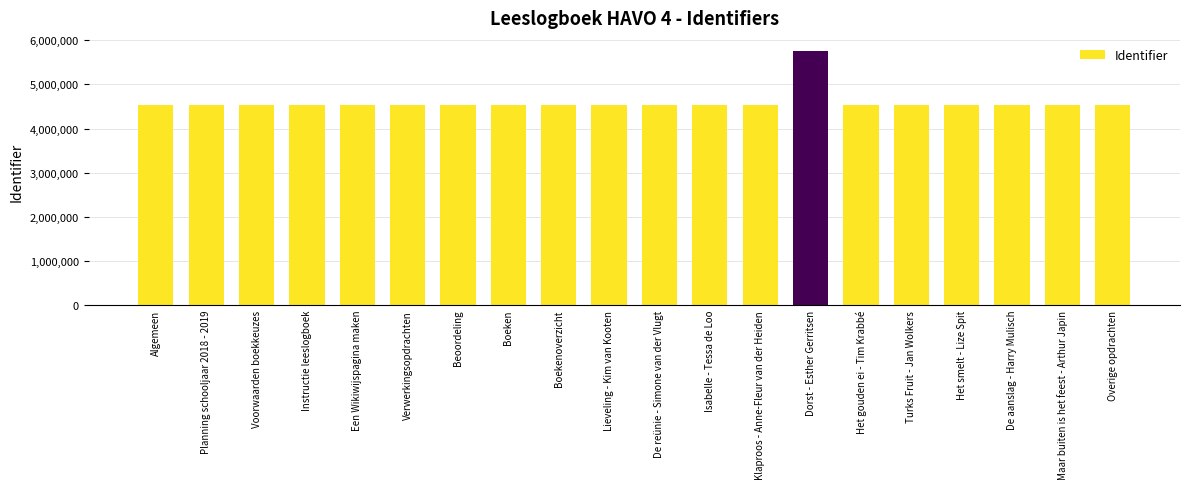

How many bars are there in total?

20